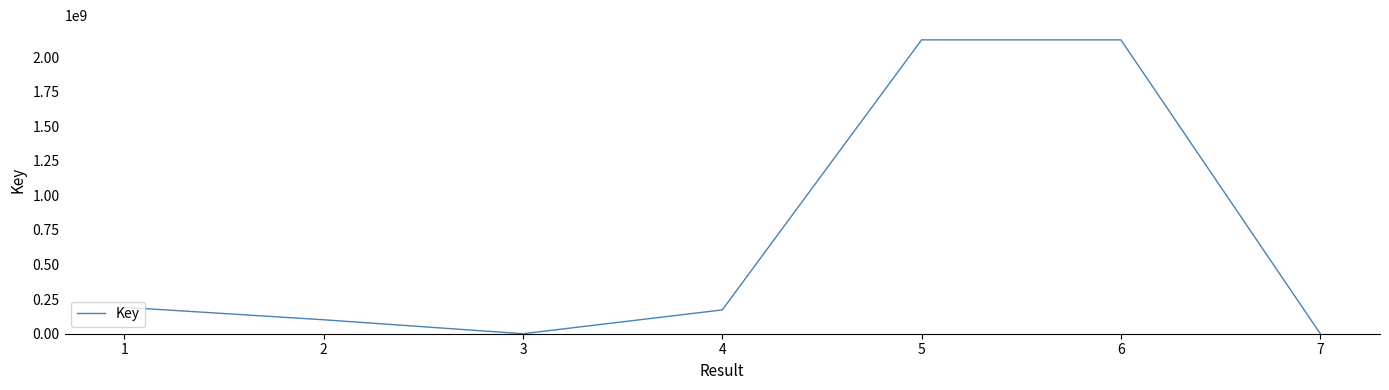

Between 4 and 5, which is larger?

5